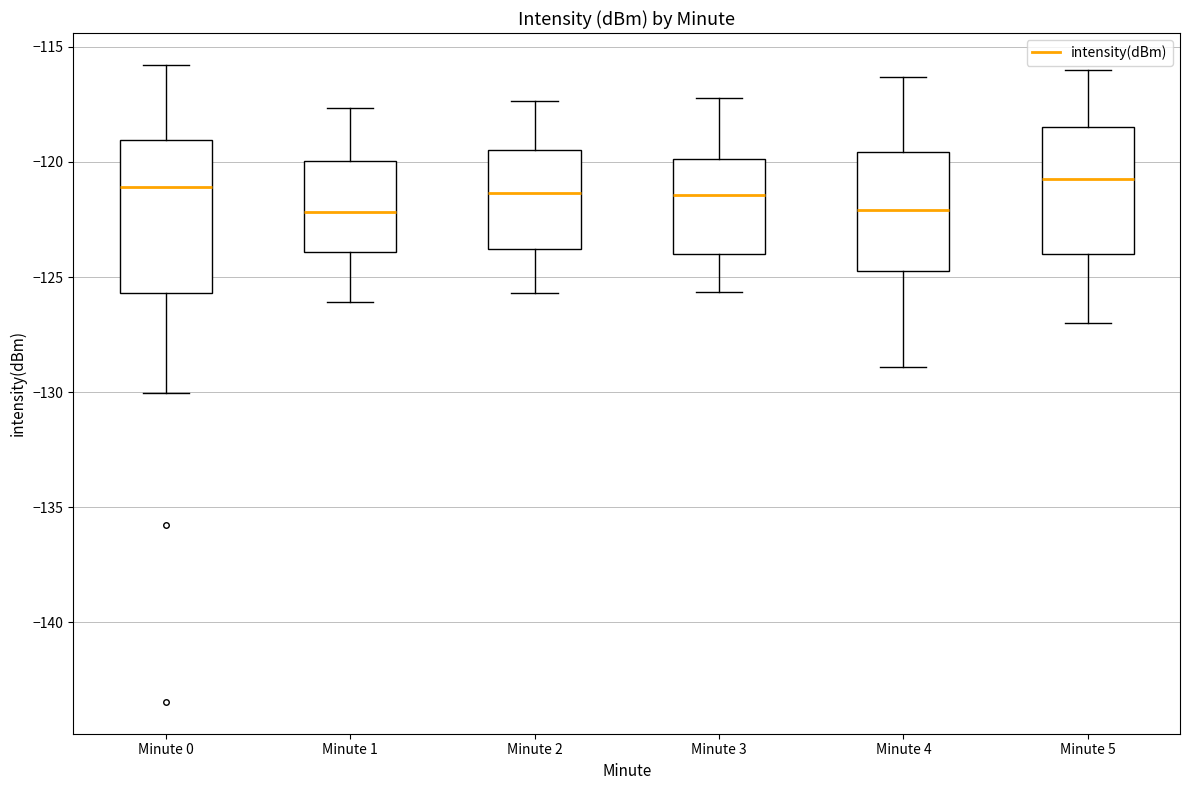

Reading left to right, transcribe this box plot: for each box, give where its median line is, the range the box spans, and where its two whiskers end, as read against the y-axis. The values are not printed on the chart, so give them approximately, as read against the axis.

Minute 0: median -121.0, box -125.5 to -119.0, whiskers -130.0 to -116.0
Minute 1: median -122.0, box -124.0 to -120.0, whiskers -126.0 to -117.5
Minute 2: median -121.5, box -124.0 to -119.5, whiskers -125.5 to -117.5
Minute 3: median -121.5, box -124.0 to -120.0, whiskers -125.5 to -117.0
Minute 4: median -122.0, box -124.5 to -119.5, whiskers -129.0 to -116.5
Minute 5: median -120.5, box -124.0 to -118.5, whiskers -127.0 to -116.0